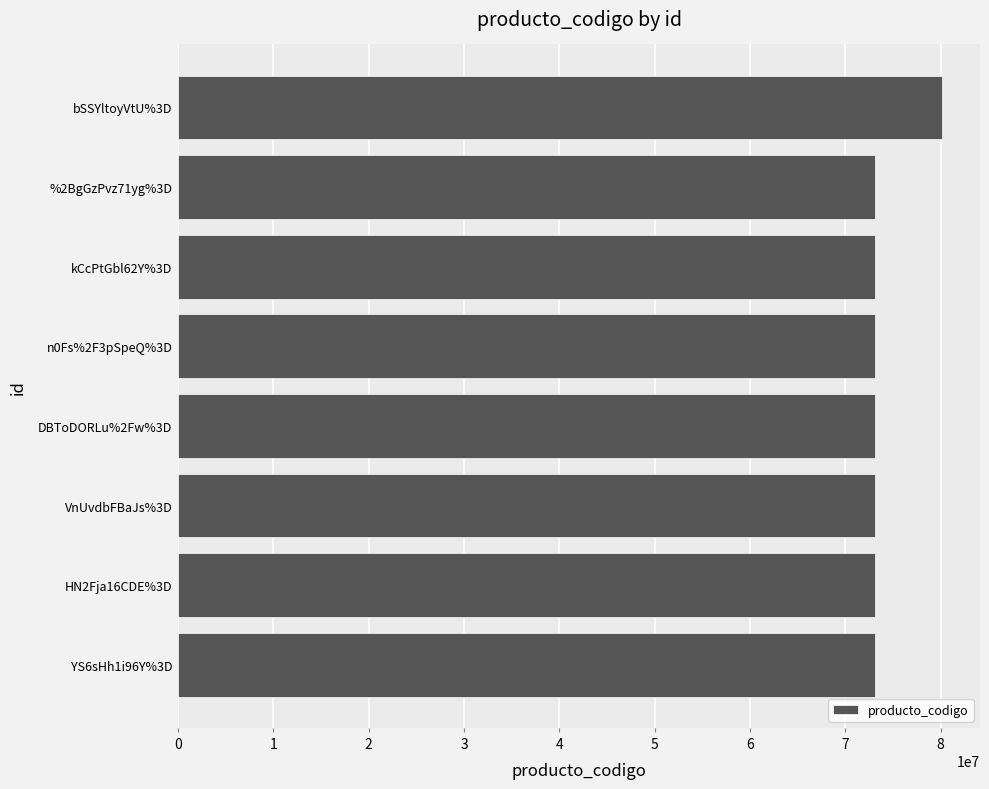

The value at HN2Fja16CDE%3D is 33782726. True or false?

False